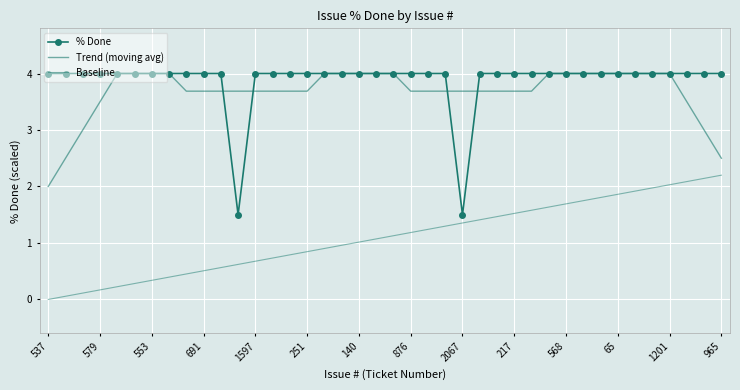

List the labels in order of value, smallest first.

88, 2067, 537, 526, 533, 579, 1529, 807, 553, 1618, 1607, 691, 686, 1597, 260, 253, 251, 235, 163, 140, 910, 53, 876, 717, 673, 464, 470, 217, 166, 1409, 568, 878, 125, 65, 1373, 1202, 1201, 1667, 1354, 965